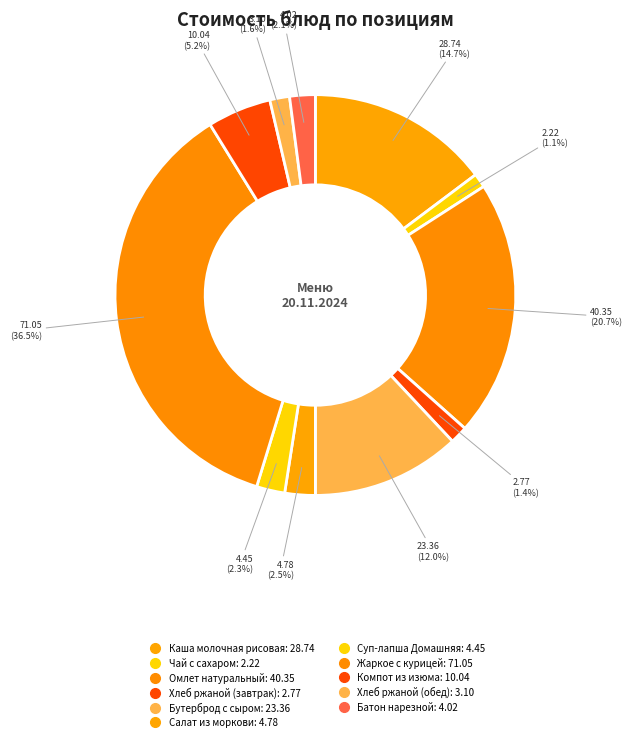

Does Батон нарезной account for over 50% of the chart?

No